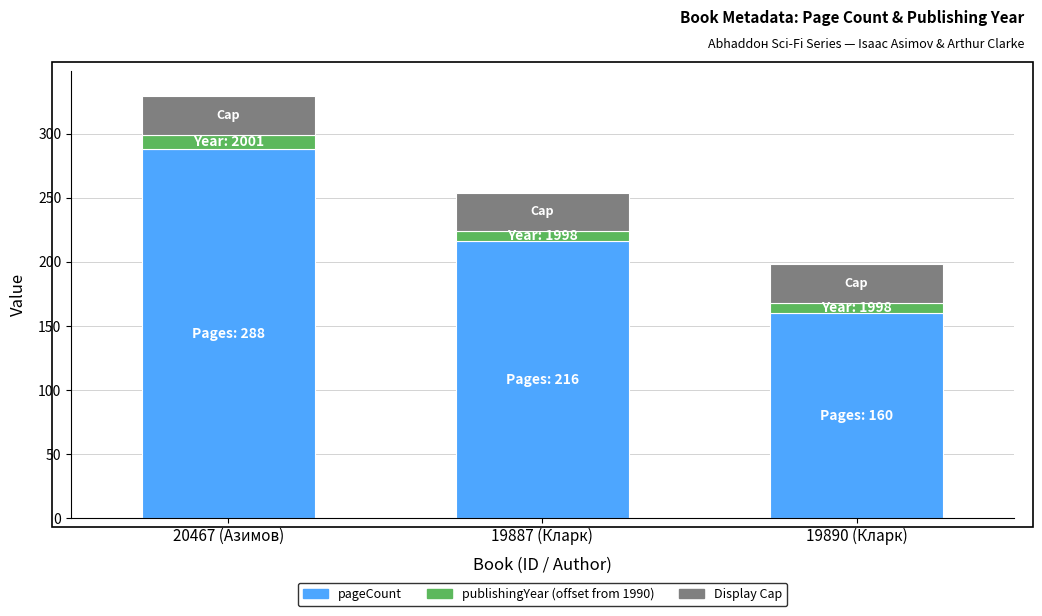

At which category is the sum across all series the highest?

20467 (Азимов)